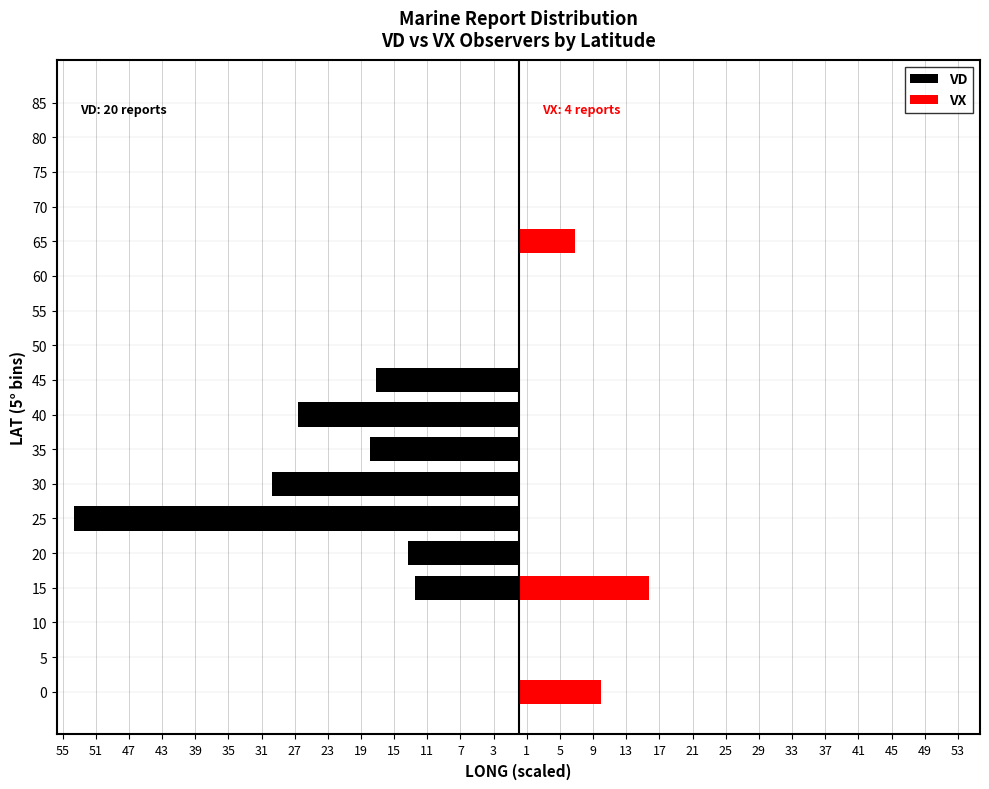

True or false: VD has a value of 17.2 at 50.

False